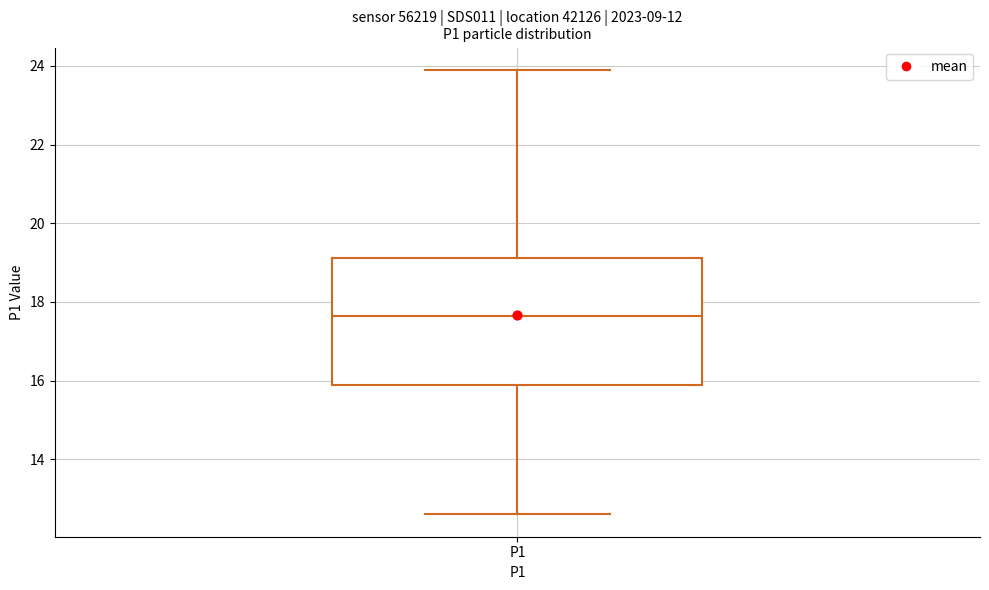

Where does the lower whisker of the box for P1 end on the y-axis? The values are not printed on the chart, so give them approximately, as read against the axis.

12.6